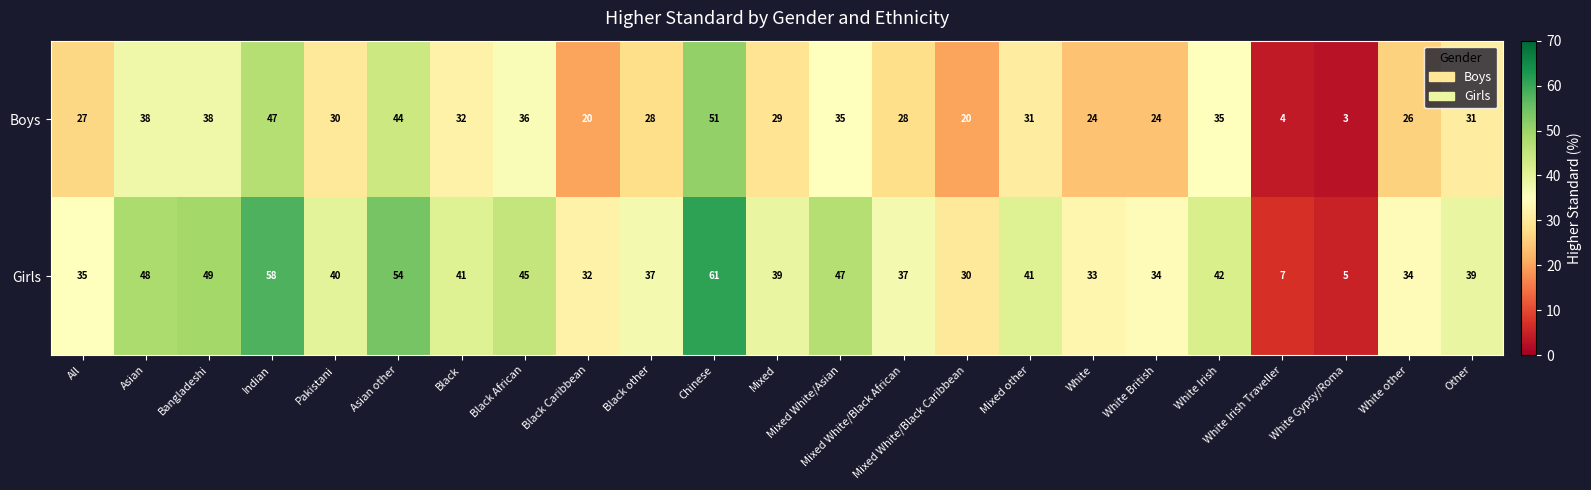

True or false: Girls has a value of 23 at White British.

False